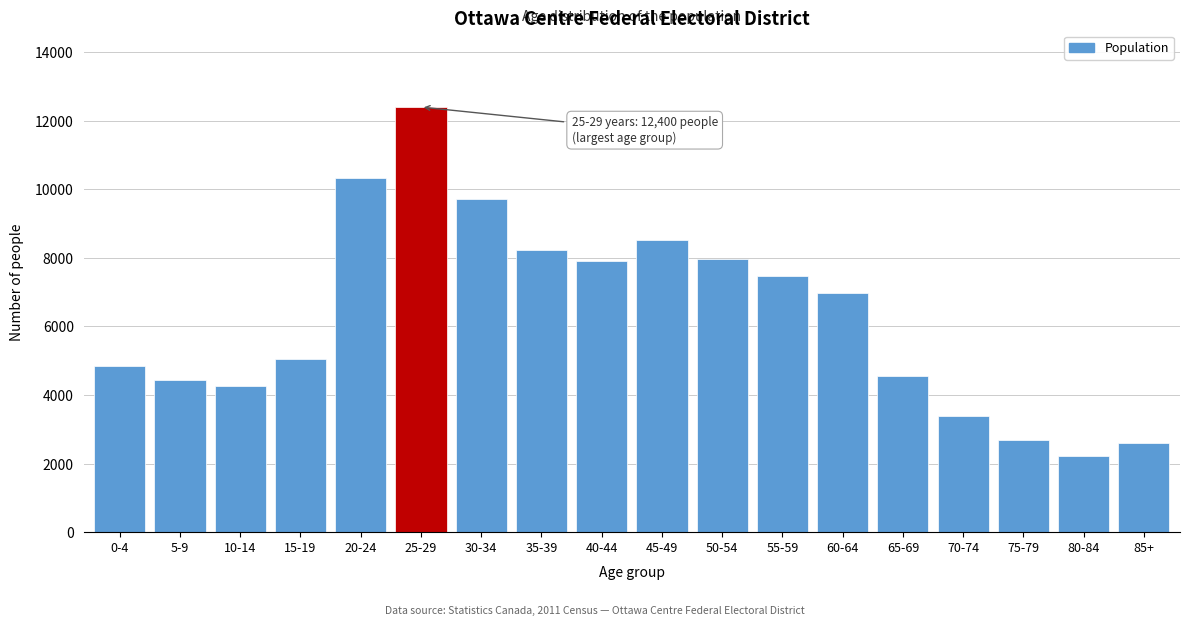

Is it true that the value at 25-29 is 12400?

True